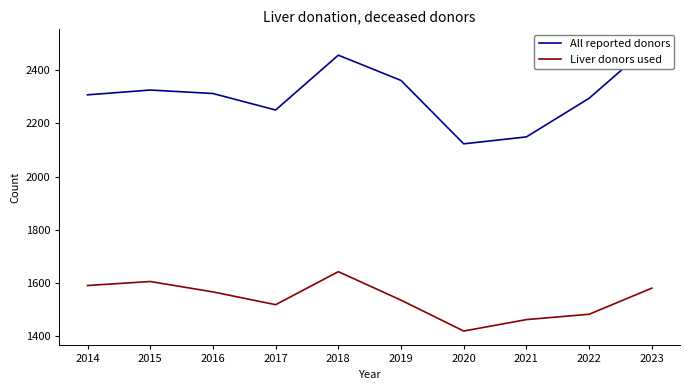

Where is Liver donors used nearest to the value 1531?

2019